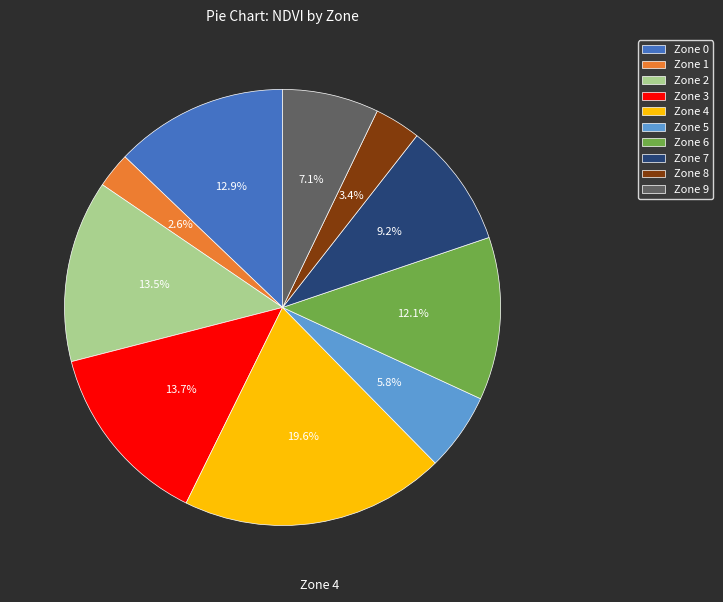

To the nearest percent, what is the difference between the Zone 3 and Zone 8 slice percentages?

10%